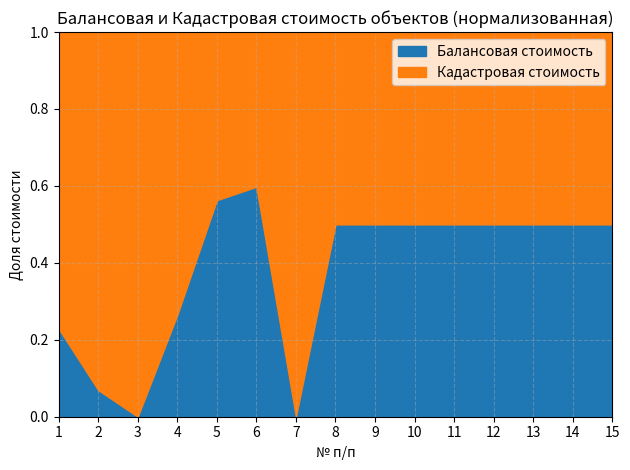

Which category has the lowest value across all series?

3